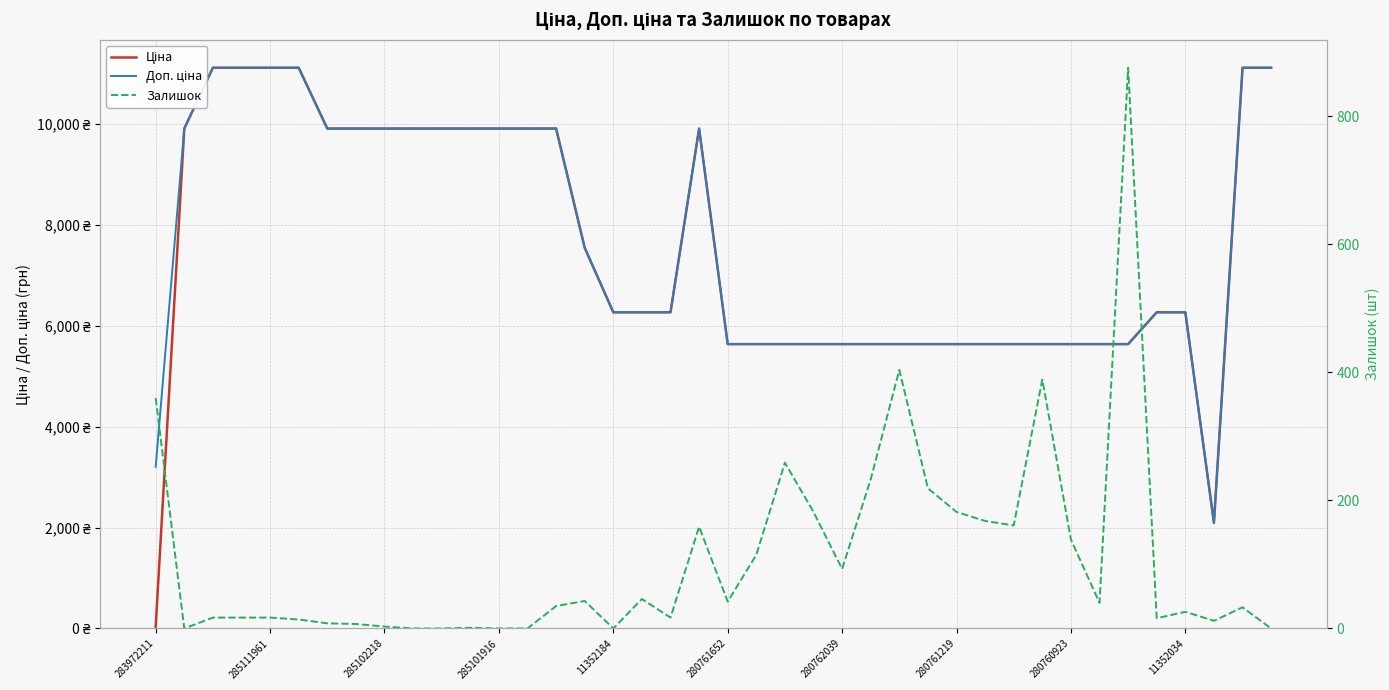

What is the difference between the highest and lowest values at 280761219?

5454.0